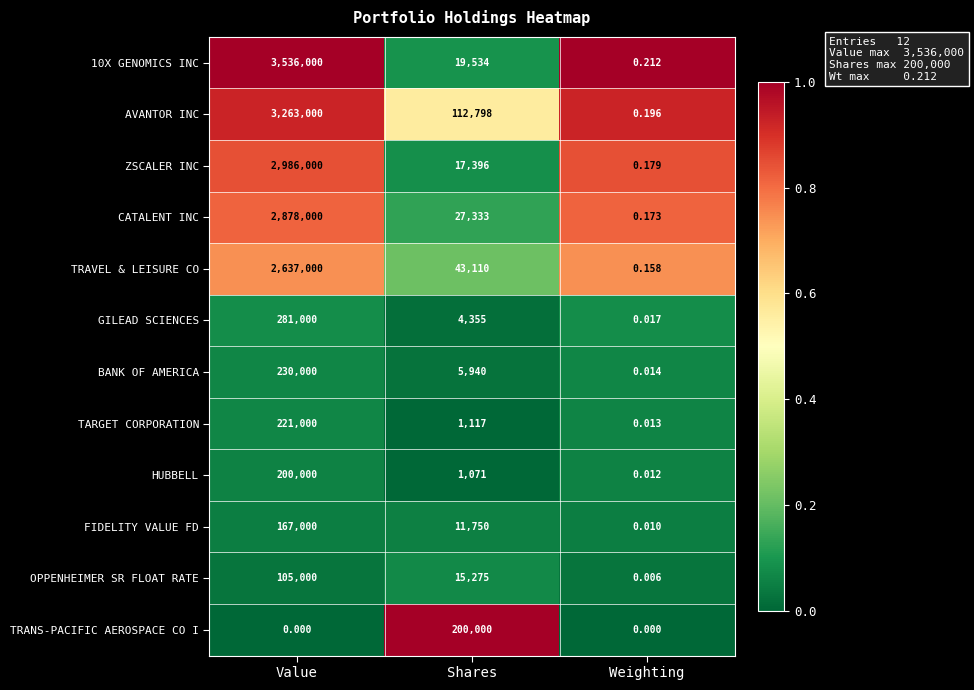

At Weighting, list the series in order from largest to smallest.

10X GENOMICS INC, AVANTOR INC, ZSCALER INC, CATALENT INC, TRAVEL & LEISURE CO, GILEAD SCIENCES, BANK OF AMERICA, TARGET CORPORATION, HUBBELL, FIDELITY VALUE FD, OPPENHEIMER SR FLOAT RATE, TRANS-PACIFIC AEROSPACE CO I